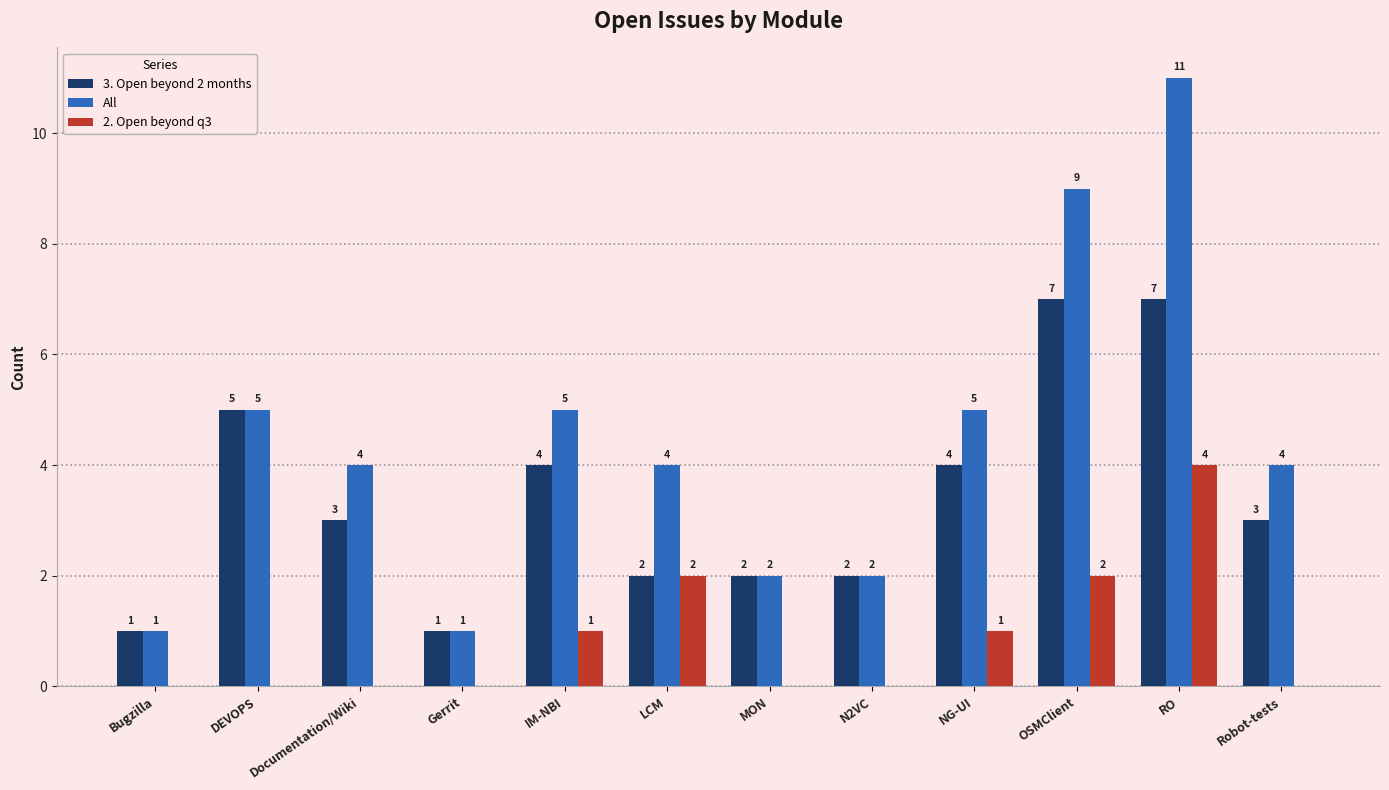

At which category is the sum across all series the highest?

RO